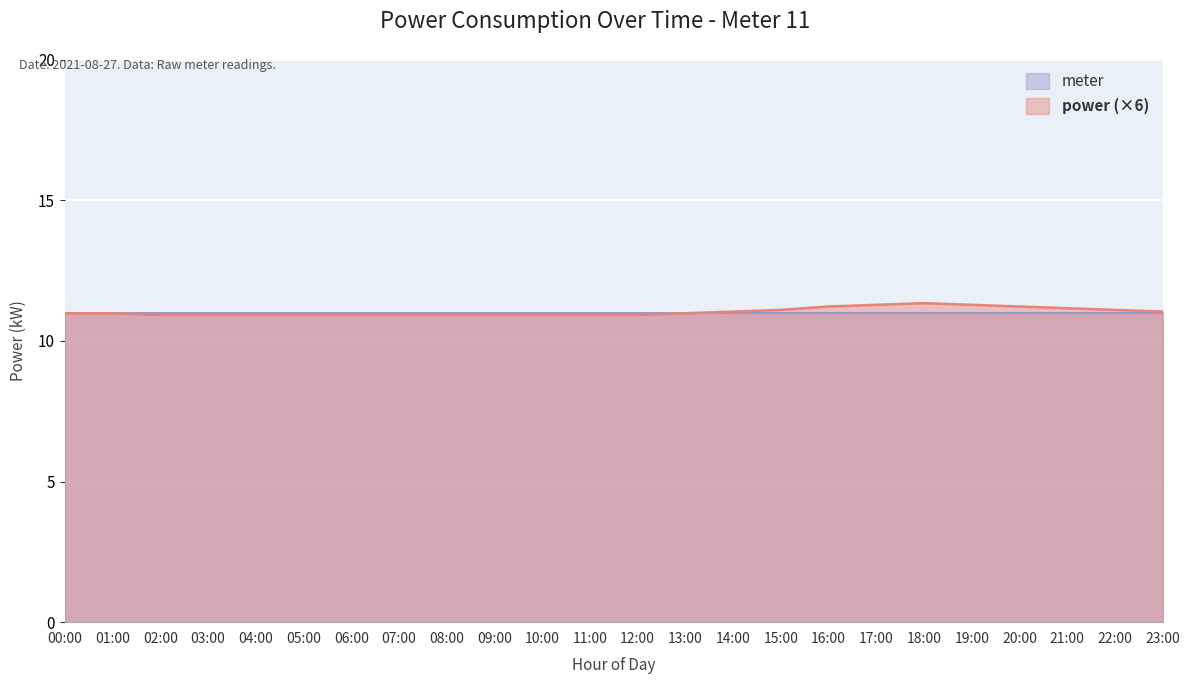

Which has a higher value, 03:00 or 16:00?

16:00